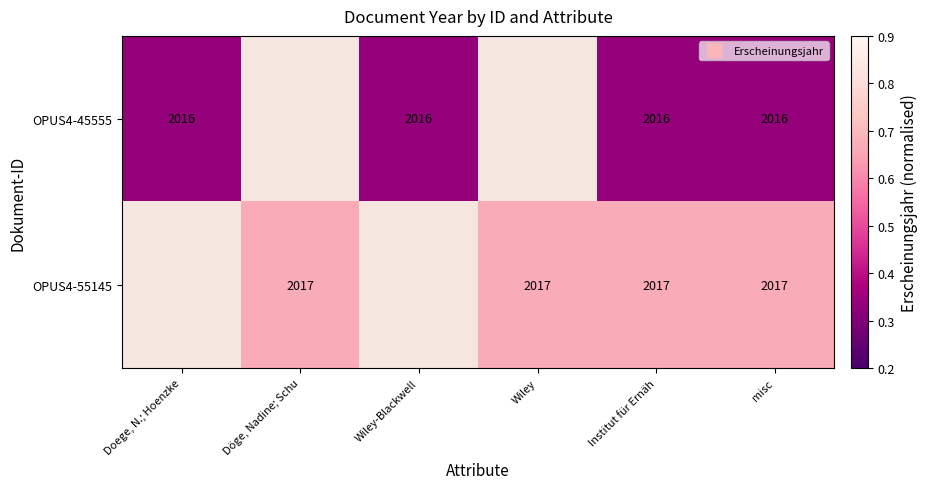

Rank the series by their maximum value, from lowest to highest.

OPUS4-45555, OPUS4-55145